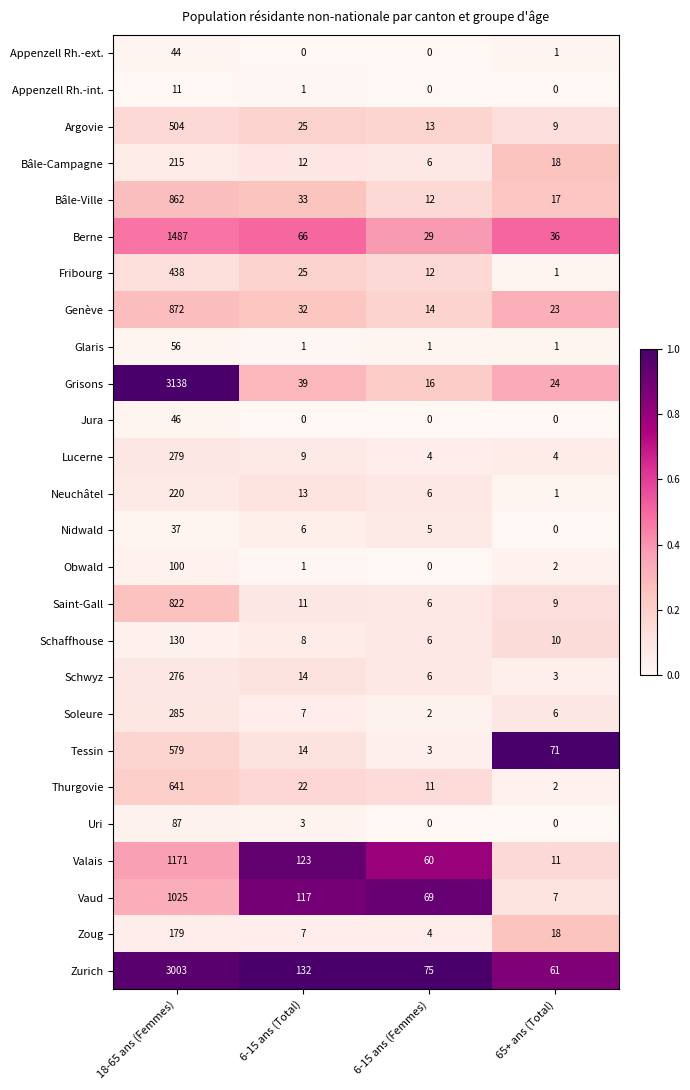

Is it true that Glaris equals 1 at 65+ ans (Total)?

True